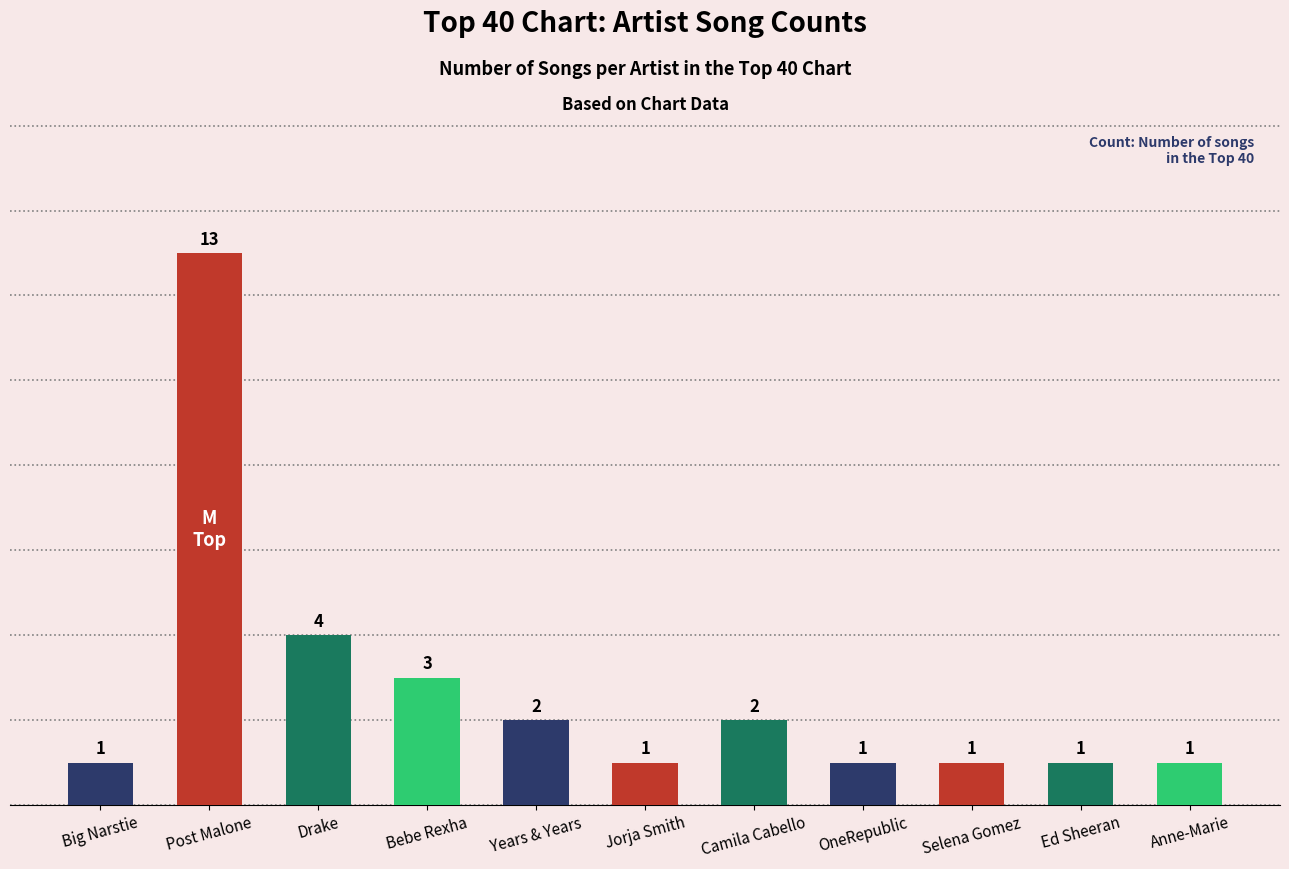

What is the label of the 4th bar from the right?

OneRepublic